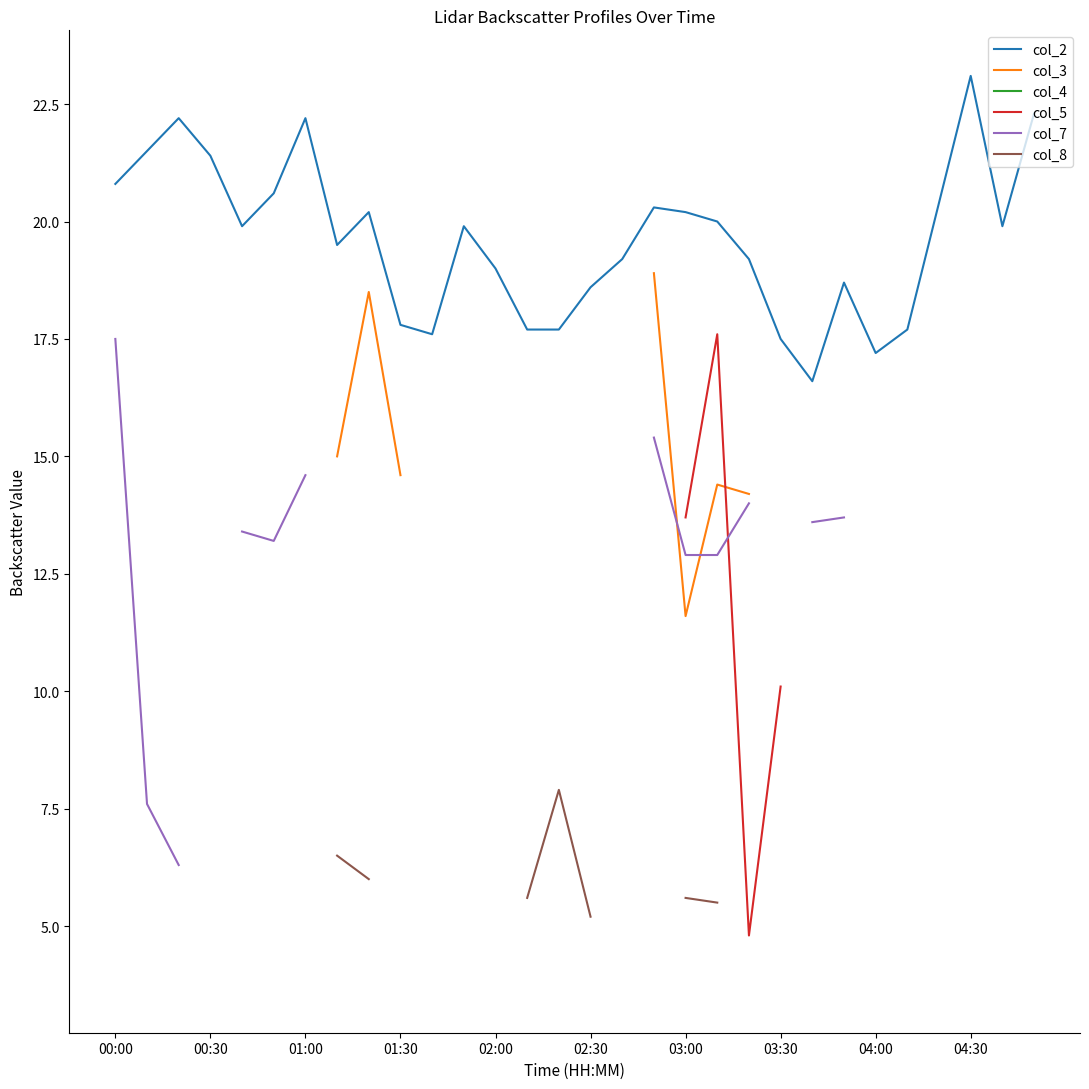

How many lines are shown in the chart?

6